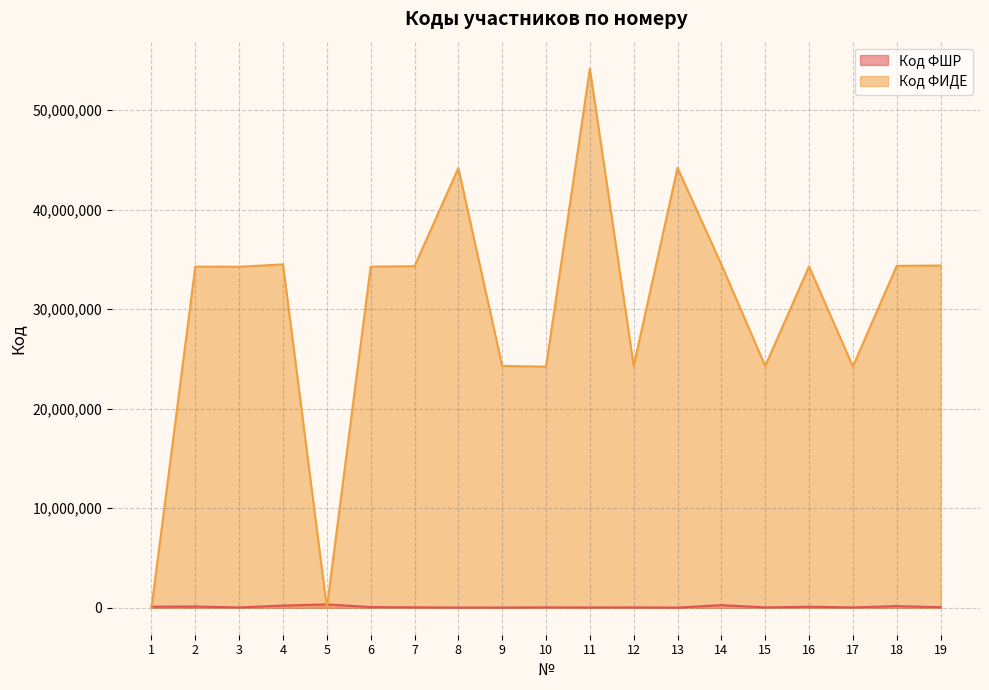

What is the approximate value of Код ФИДЕ at 7, to the nearest 100?

34308900